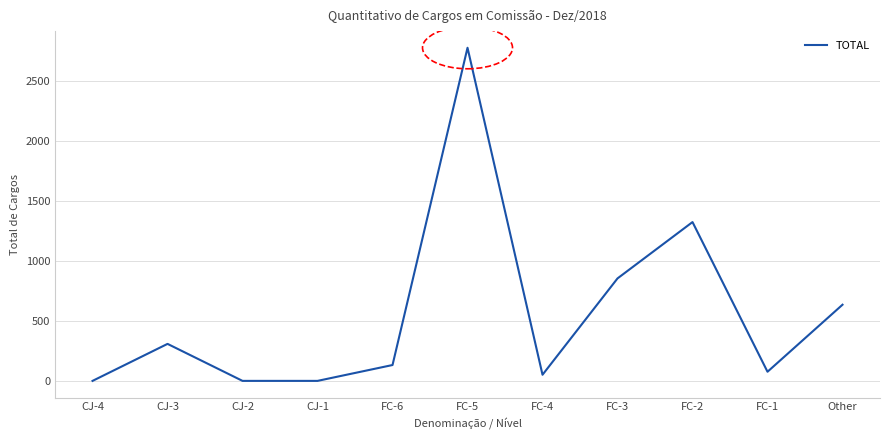

What is the maximum value shown in the chart?

2773